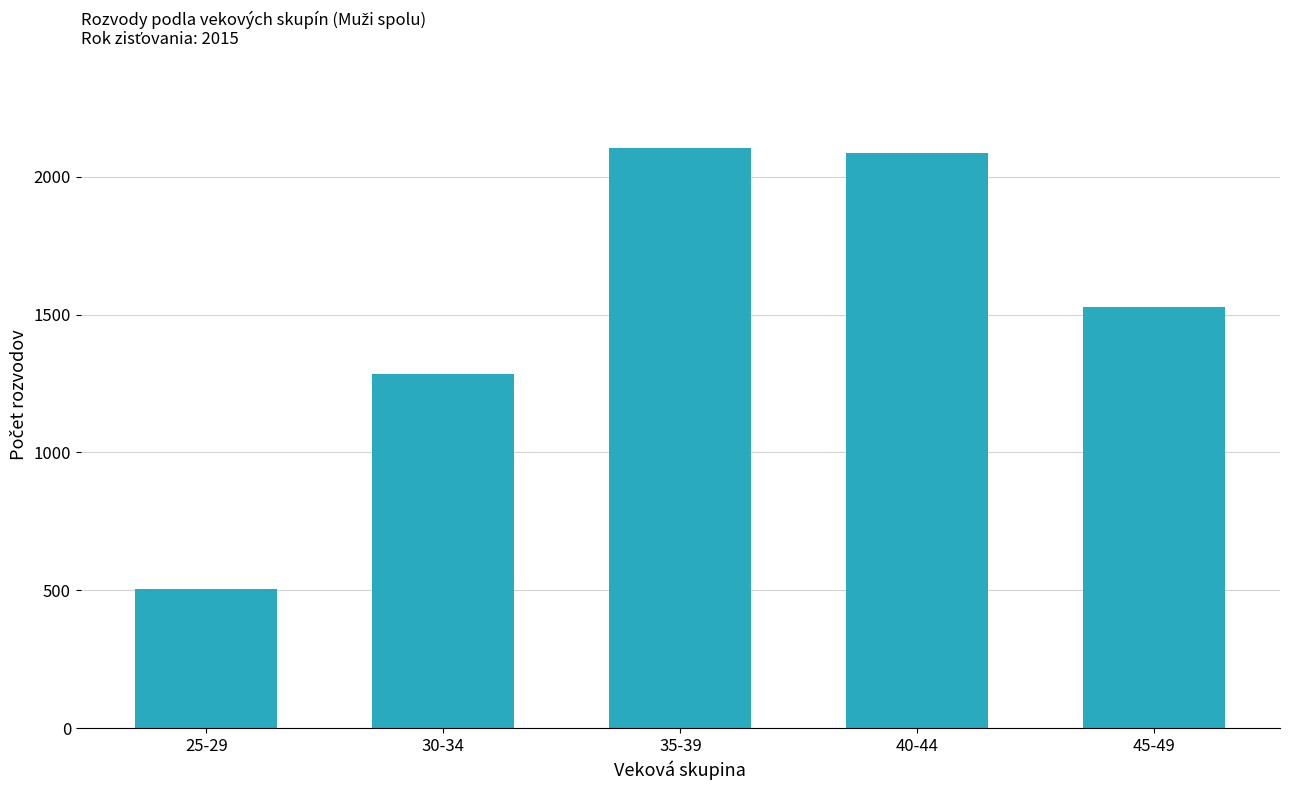

What is the approximate value at 40-44?

2086